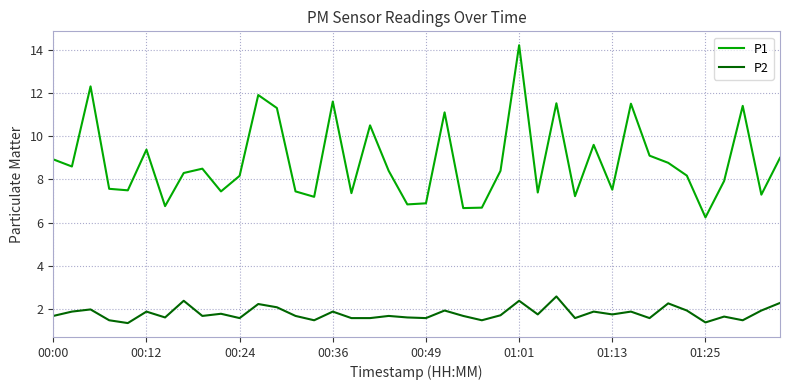

How many series are shown in this chart?

2